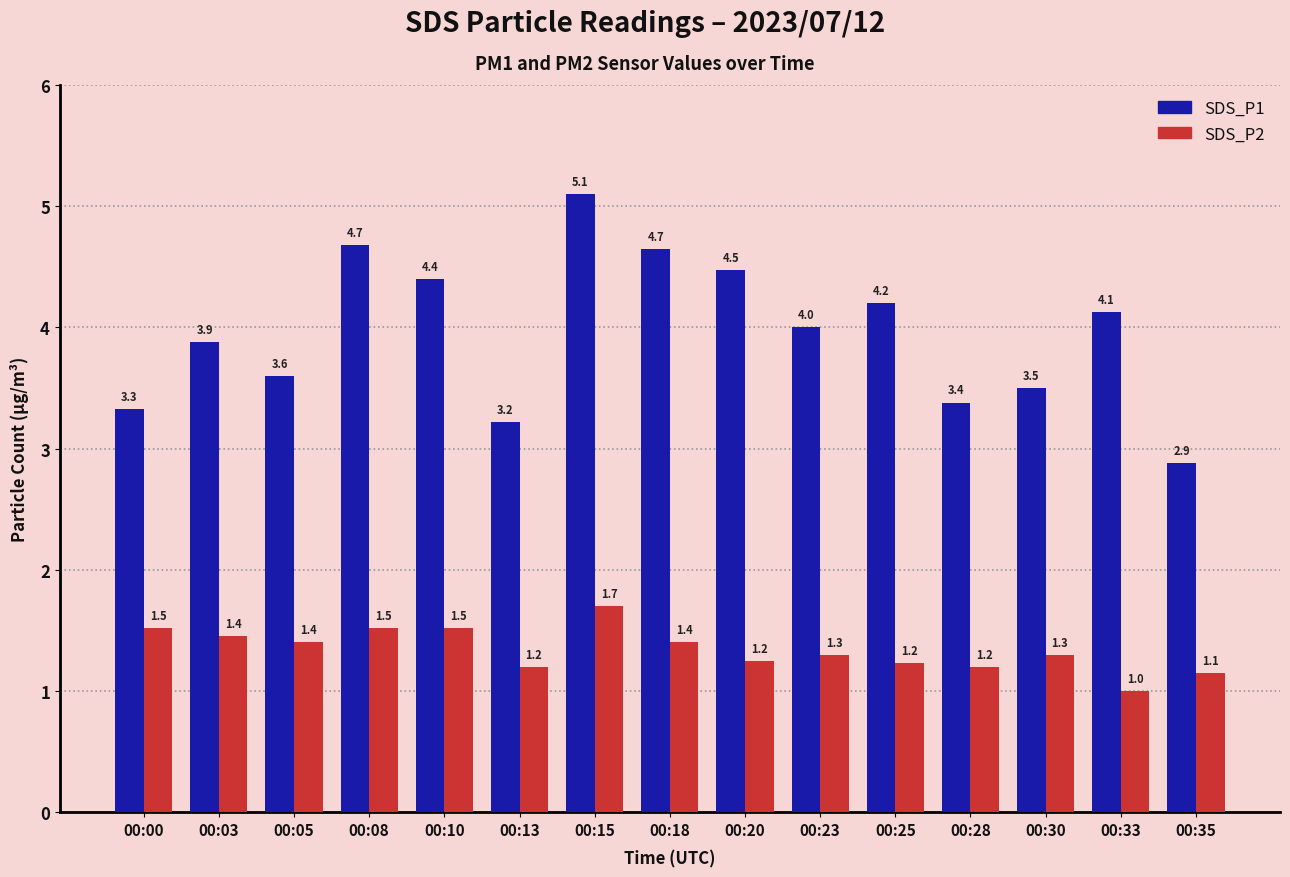

True or false: SDS_P1 has a value of 4.2 at 00:25.

True